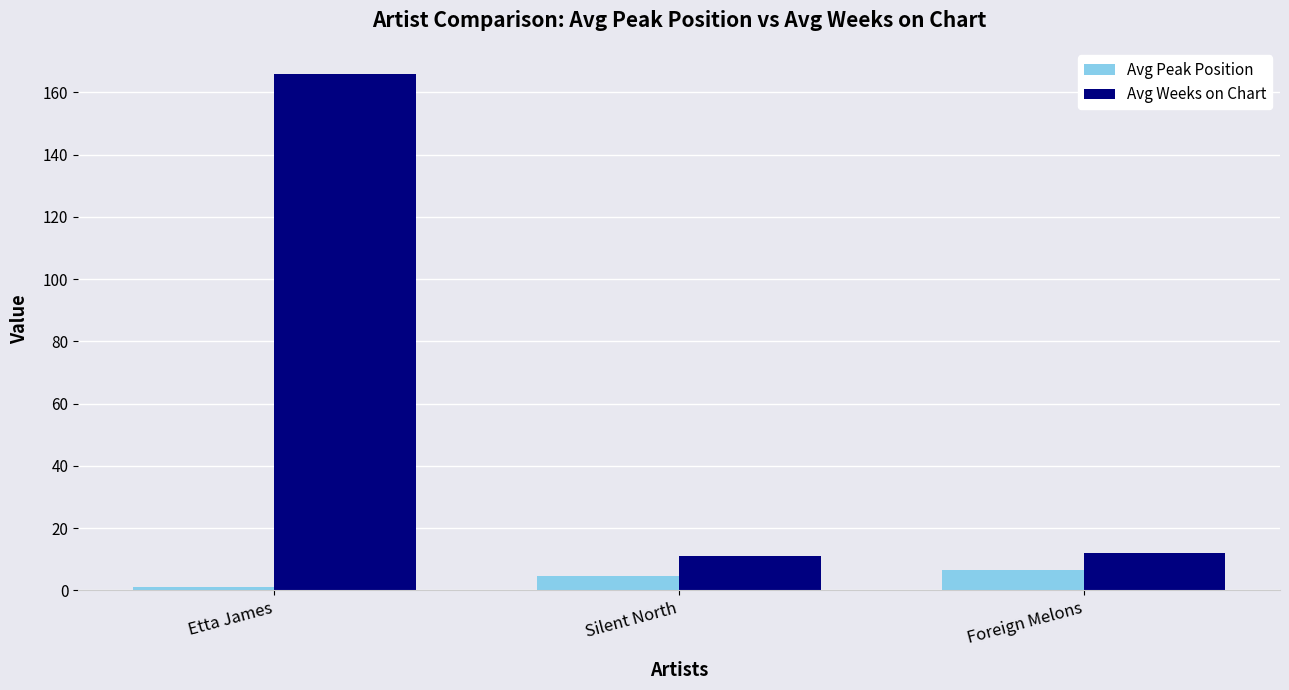

The Avg Weeks on Chart series shows 68.0 at Etta James. True or false?

False